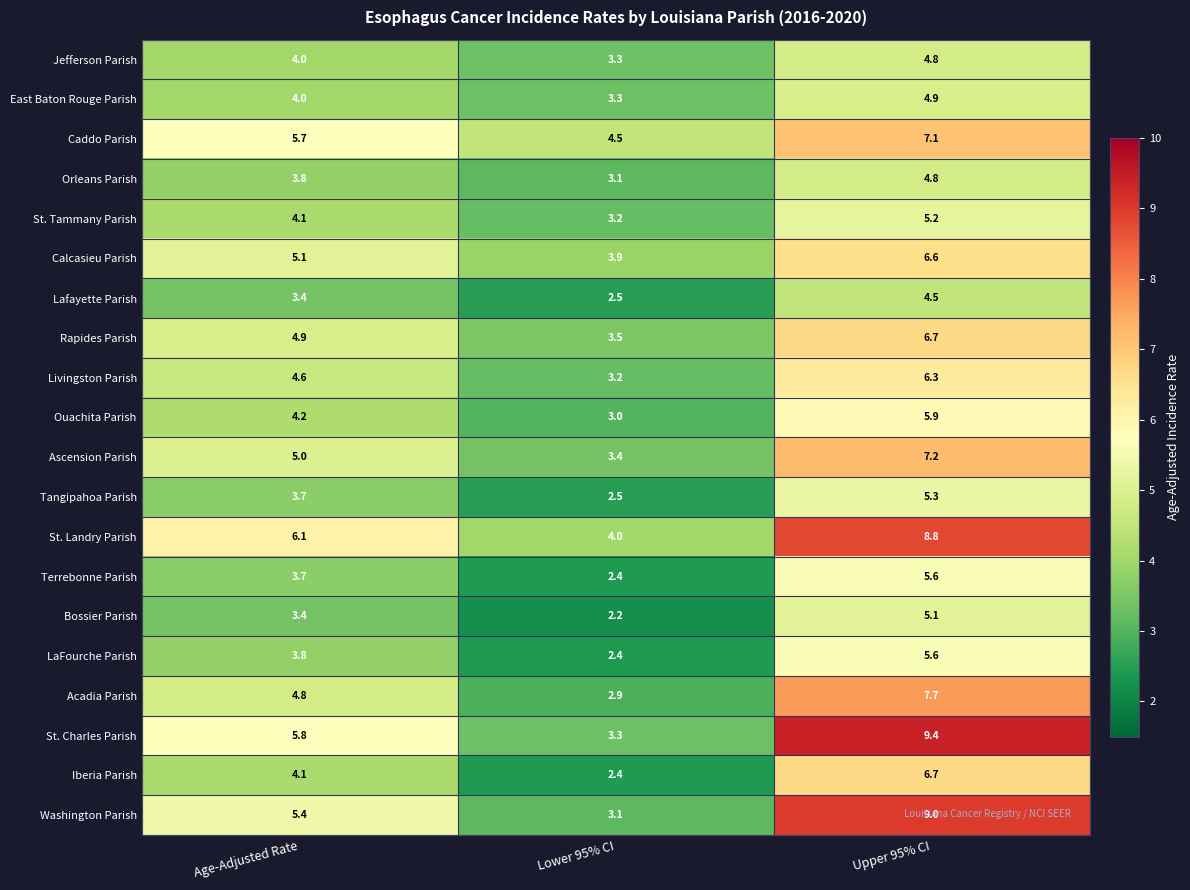

How many distinct data groups are displayed?

20